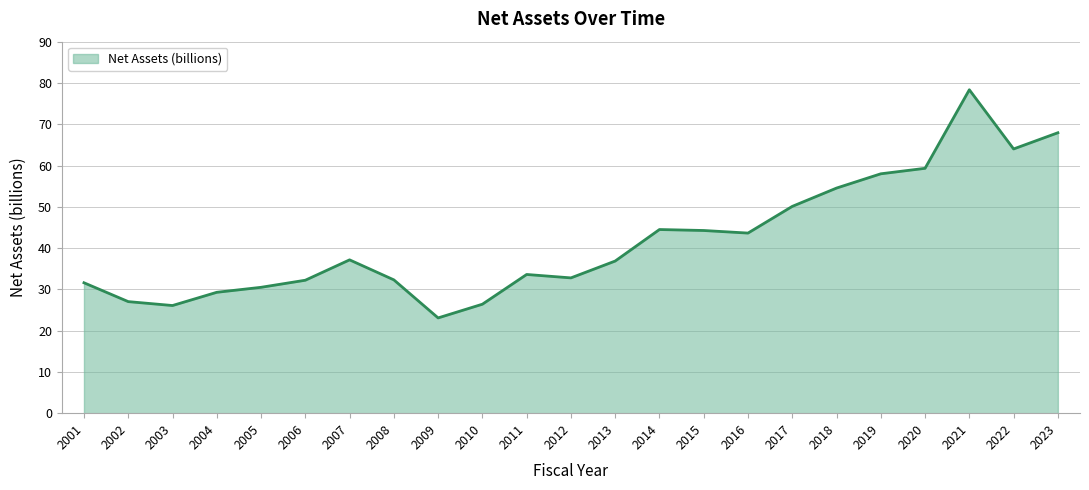

Where is the first local minimum?

2003